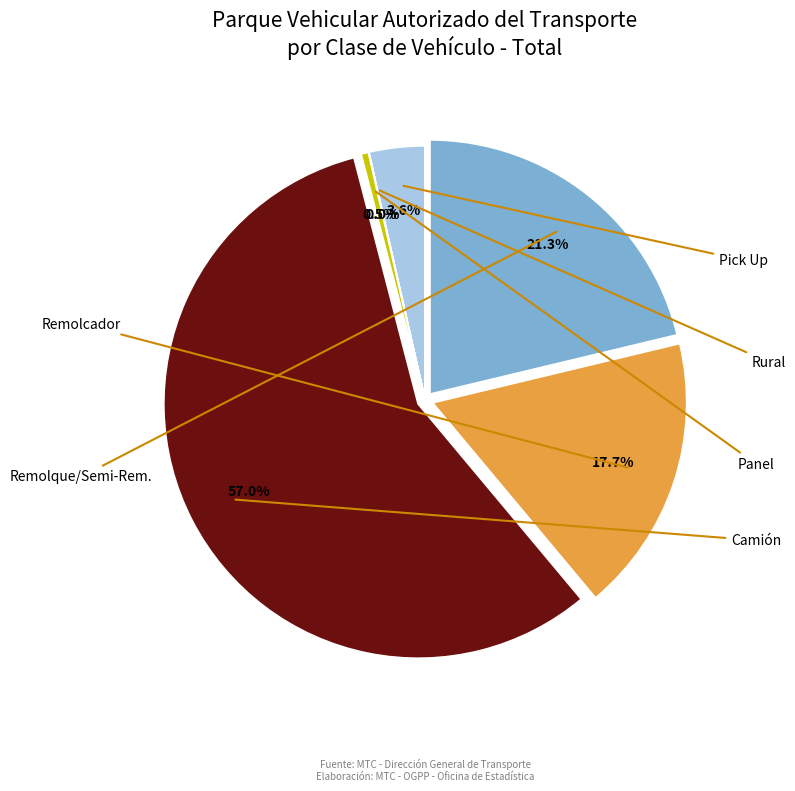

How many slices are in this pie chart?

6